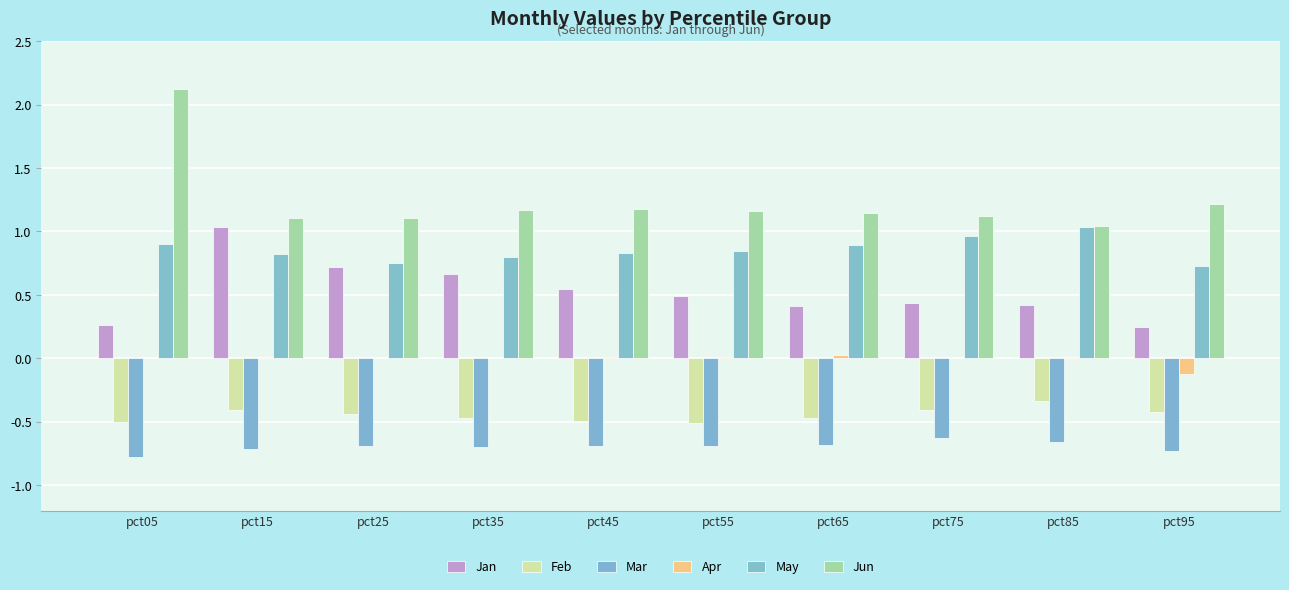

How many distinct data groups are displayed?

6